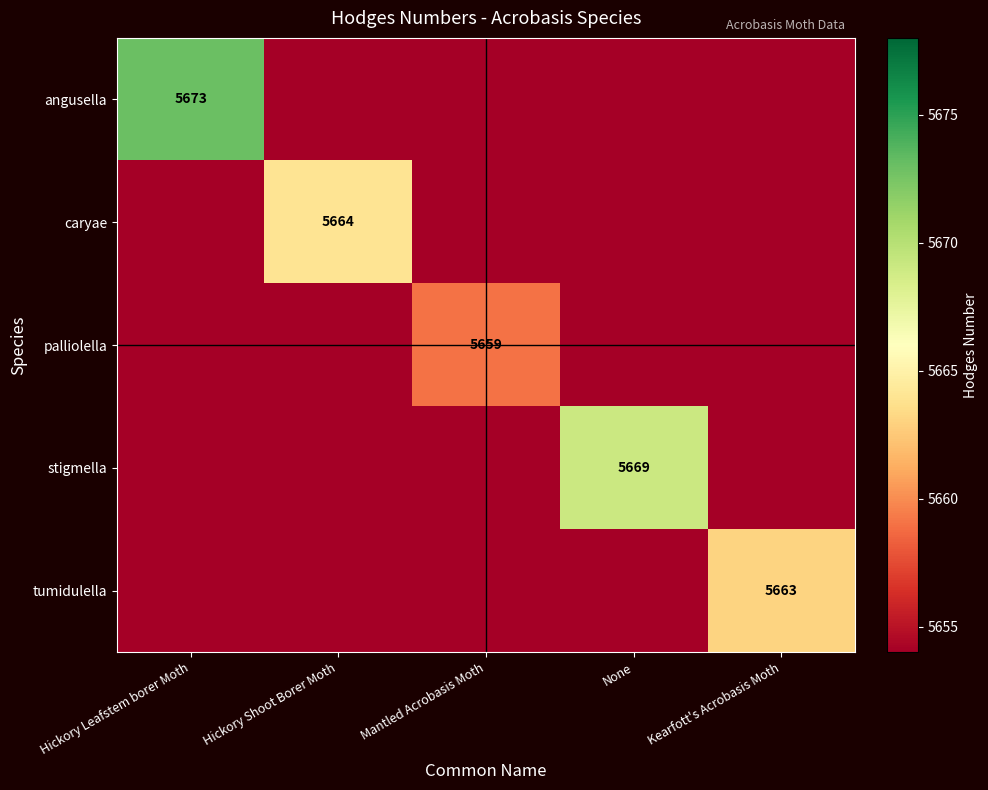

The palliolella series shows 1353 at Mantled Acrobasis Moth. True or false?

False